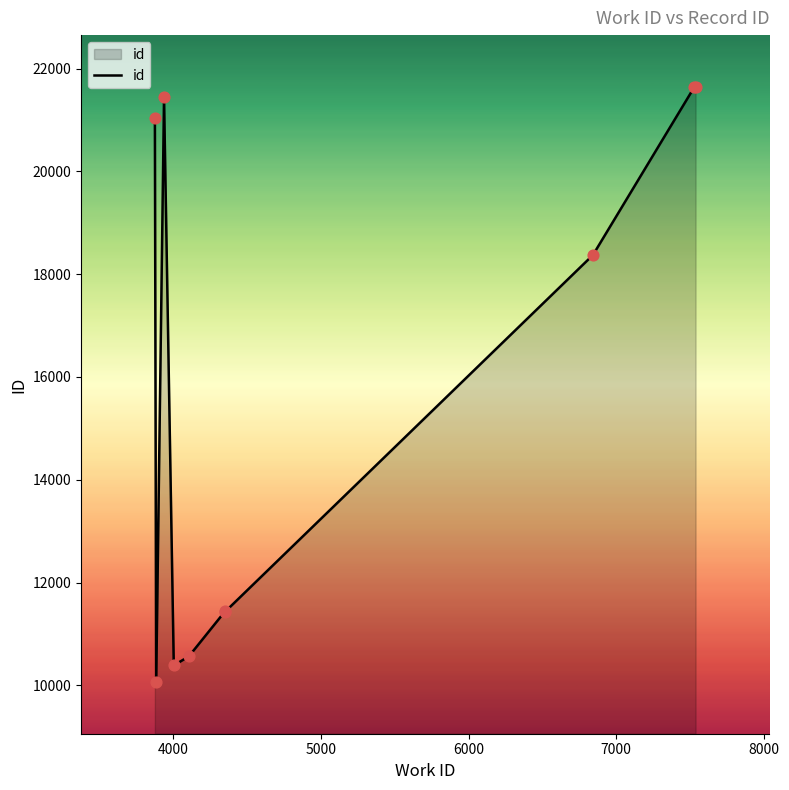

What is the greatest value displayed?

21651